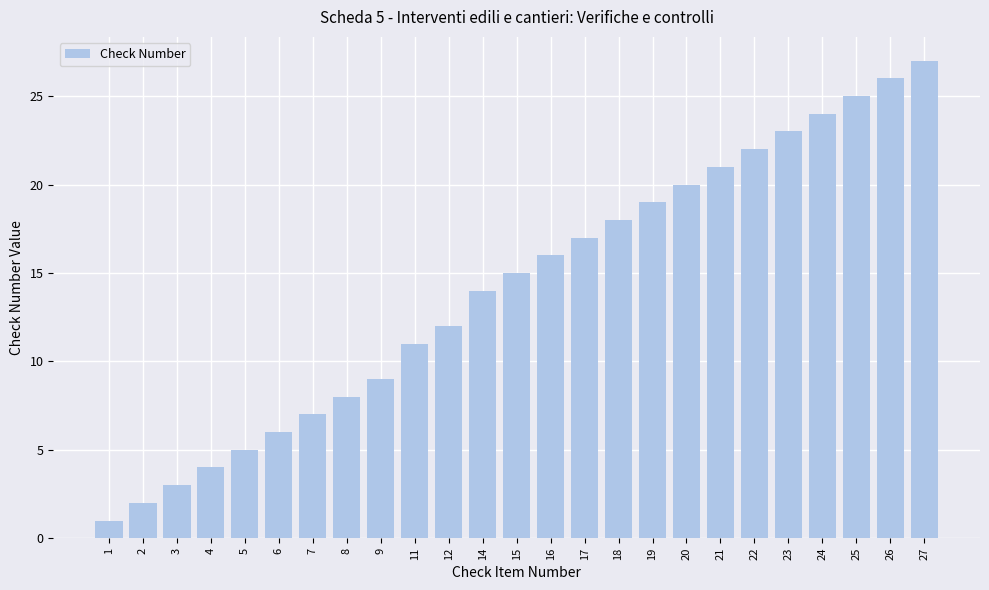

Rank the categories by value from lowest to highest.

1, 2, 3, 4, 5, 6, 7, 8, 9, 11, 12, 14, 15, 16, 17, 18, 19, 20, 21, 22, 23, 24, 25, 26, 27